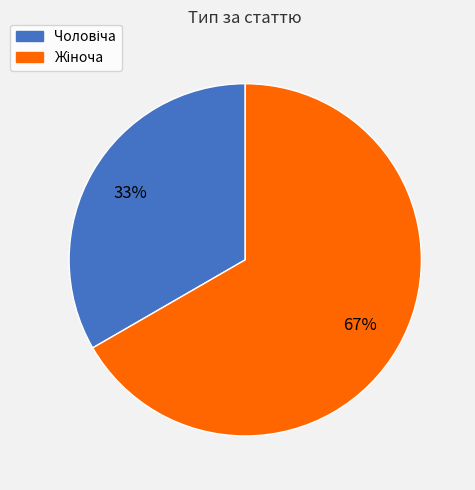

Is there any slice that represents more than half of the pie?

Yes